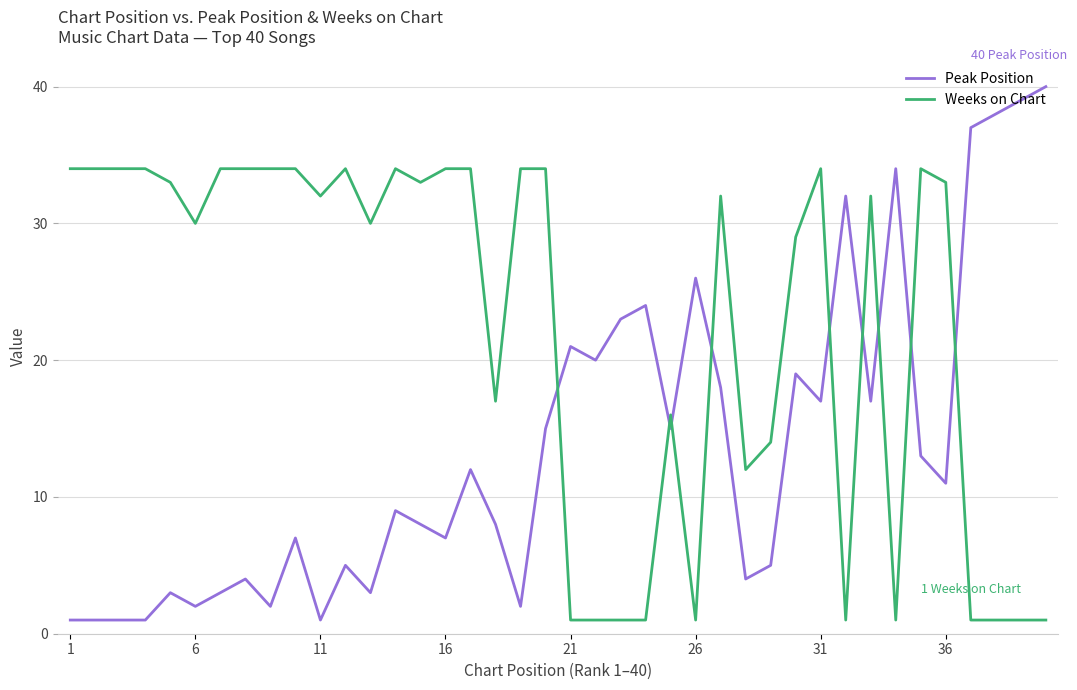

What is the difference between the maximum and minimum values in the Peak Position series?

39